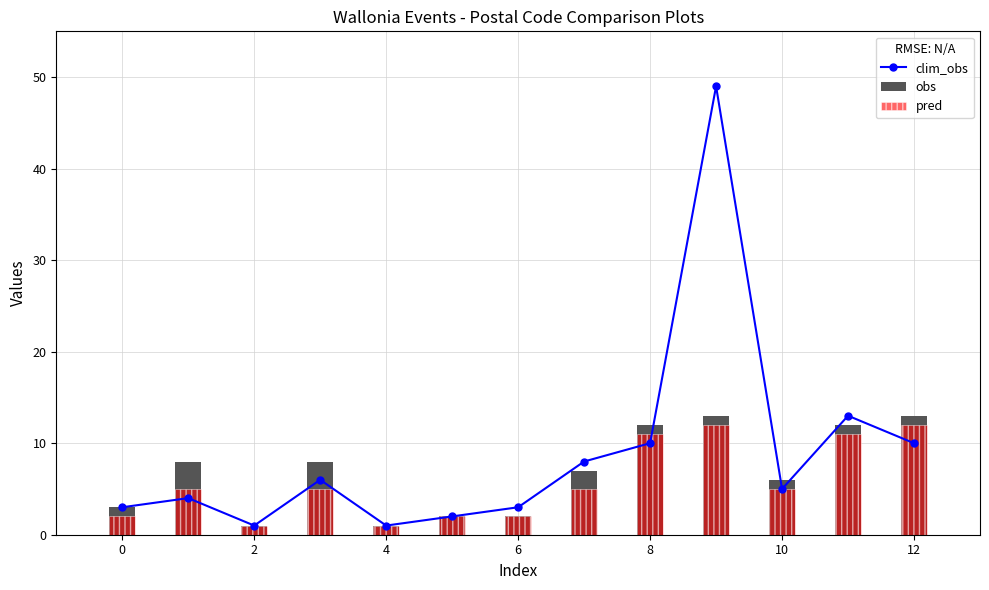

What is the difference between the maximum and minimum values in the obs series?

12